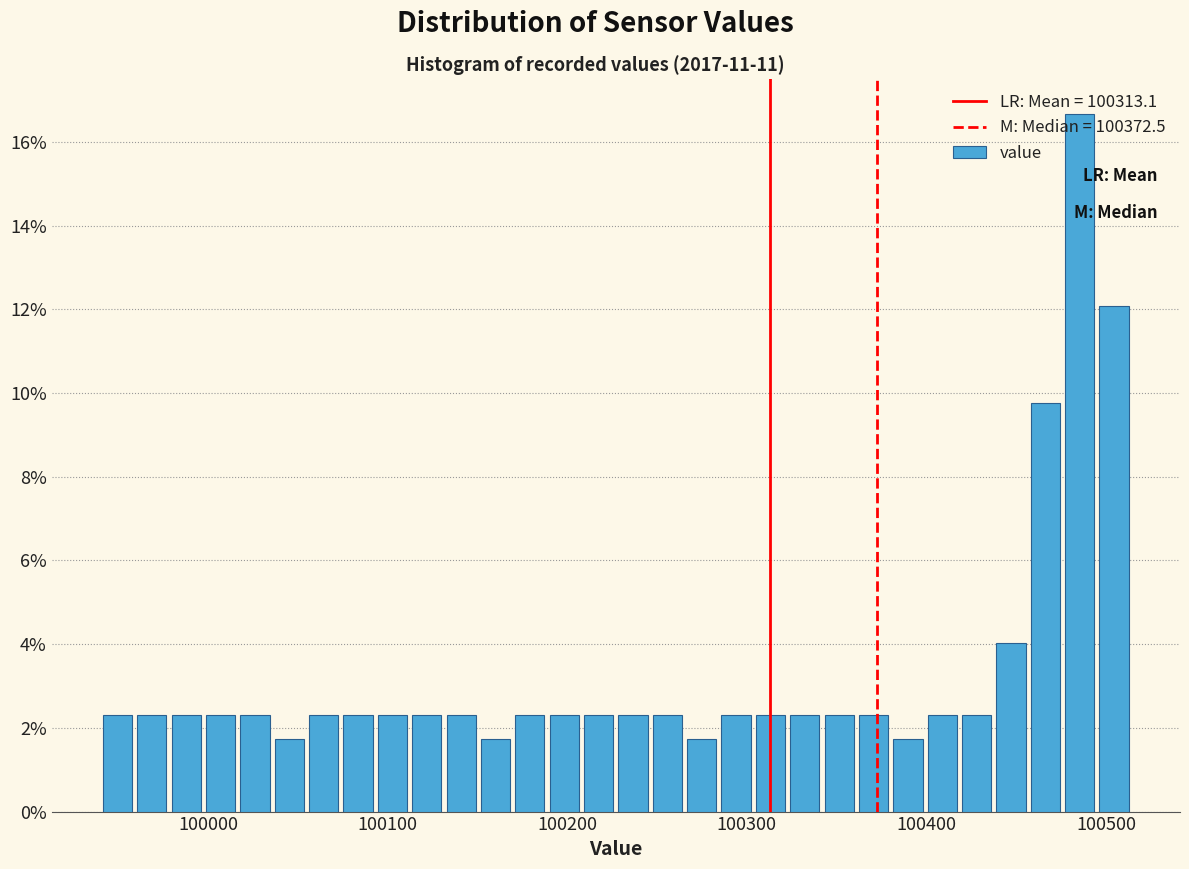

Read against the x-axis, roughly where is the centre of the tallest bar?

100490